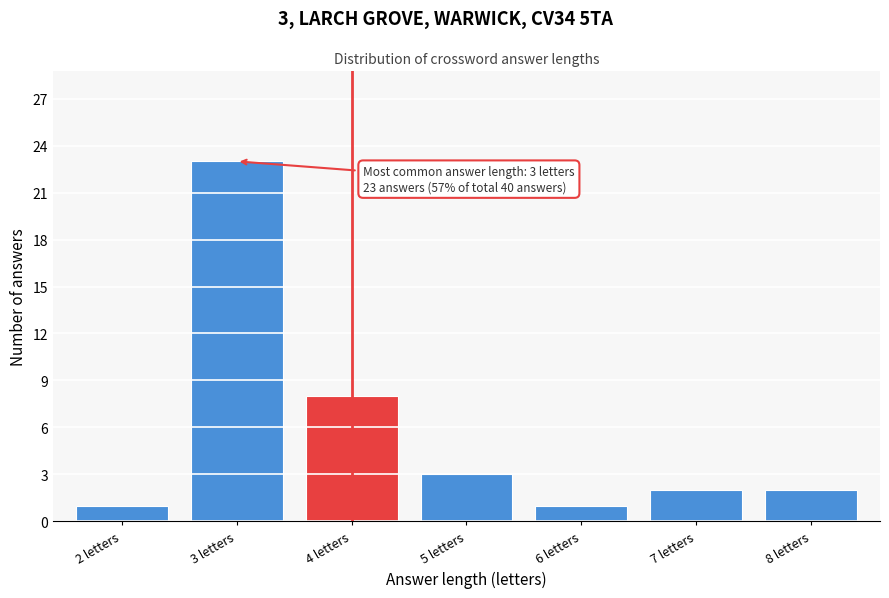

Reading left to right, what are all the values shown in this chart?

1	23	8	3	1	2	2